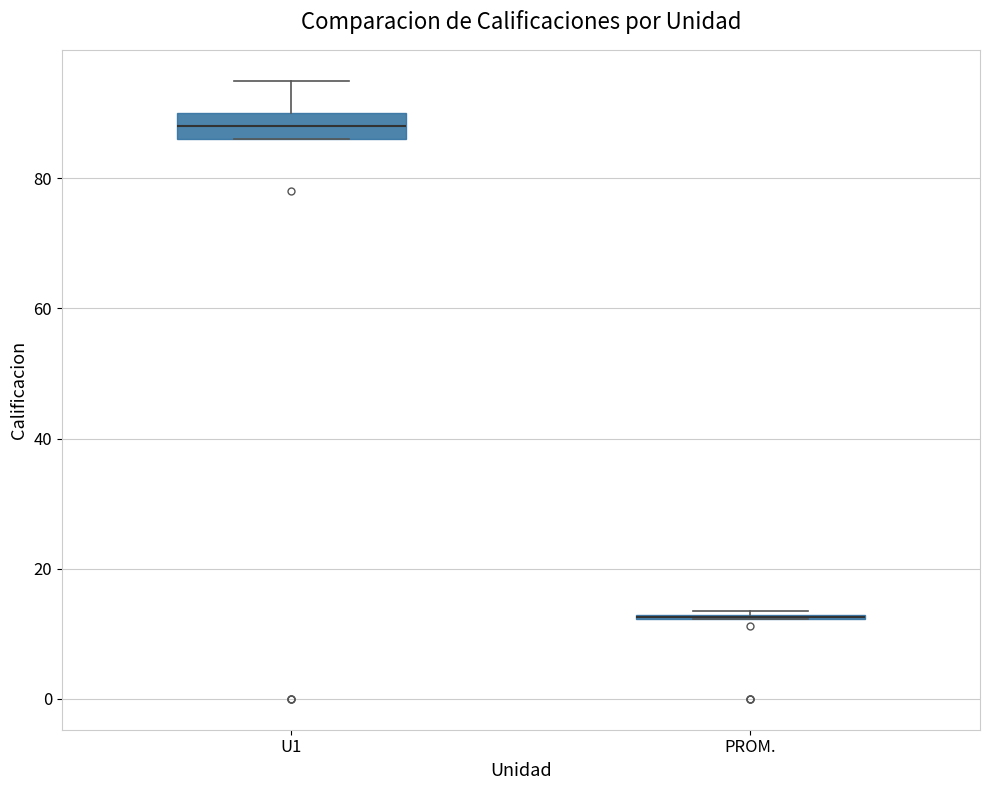

Where does the median line of the box for U1 sit on the y-axis? The values are not printed on the chart, so give them approximately, as read against the axis.

88